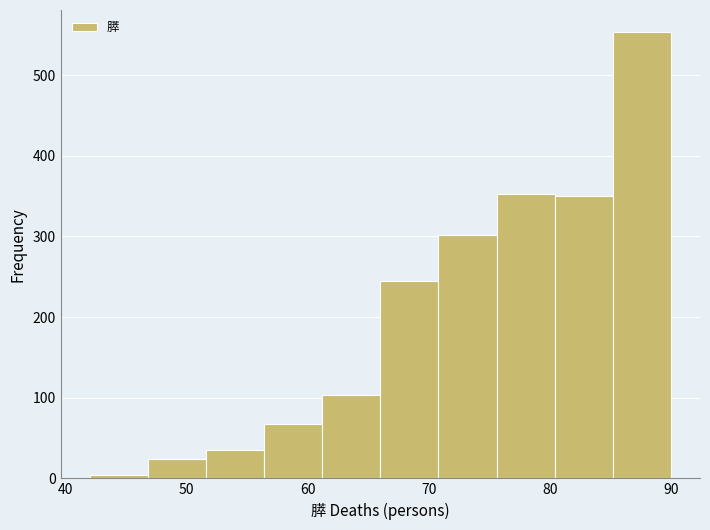

Reading left to right, transcribe this chart: for each bar, give the range it covers on the x-axis and its height. Neither the bar edges nor the heights are printed on the chart, so give them approximately, as read against the axes.

42.0 to 46.8: under 10
46.8 to 51.6: 20
51.6 to 56.4: 40
56.4 to 61.2: 70
61.2 to 66.0: 100
66.0 to 70.8: 250
70.8 to 75.6: 300
75.6 to 80.4: 350
80.4 to 85.2: 350
85.2 to 90.0: 550